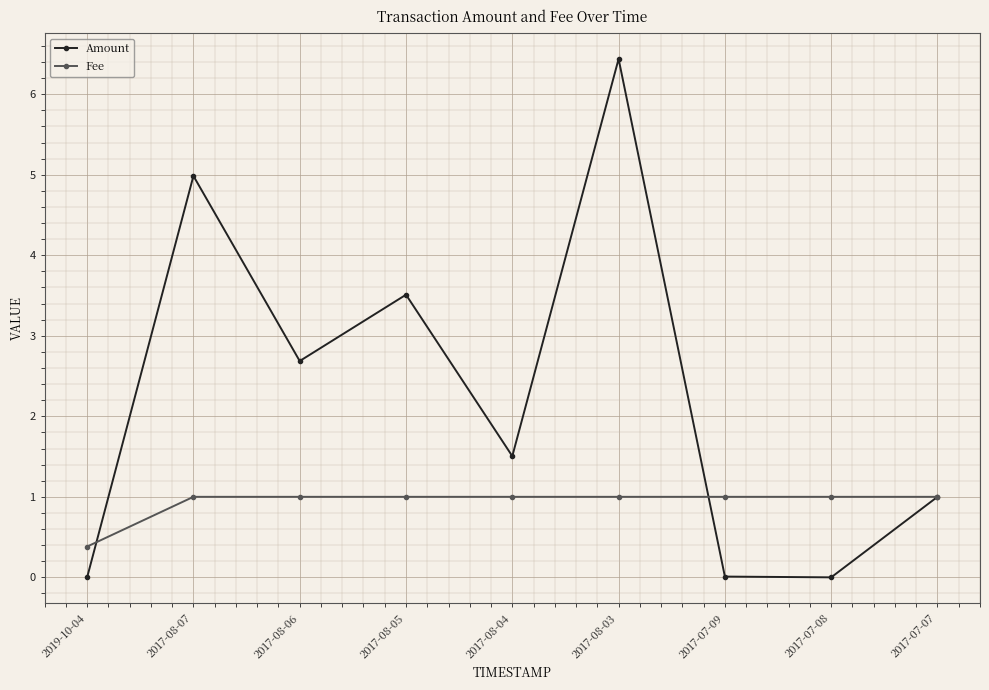

True or false: Amount and Fee intersect in this chart.

True